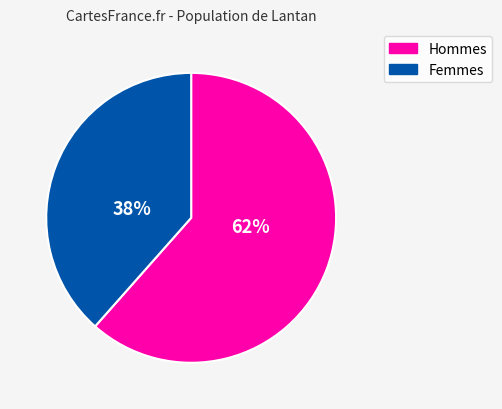

Is there a majority slice in this chart?

Yes